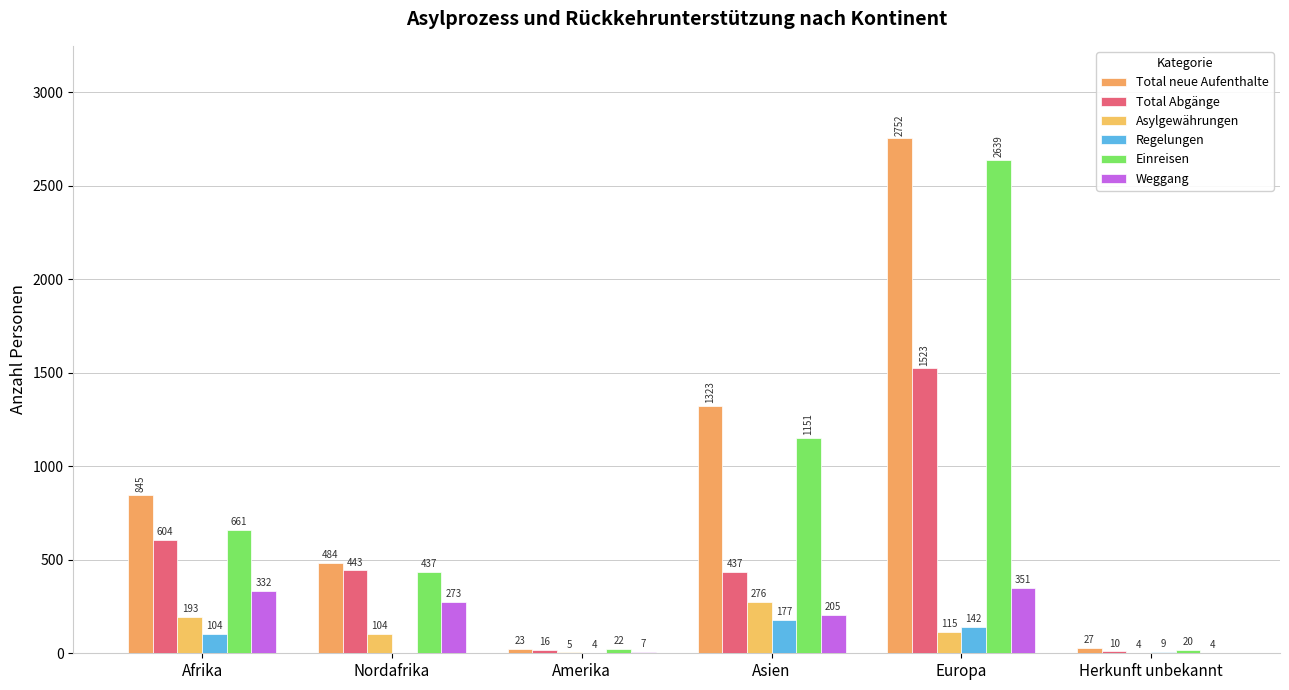

Which series has the largest total across all categories?

Total neue Aufenthalte